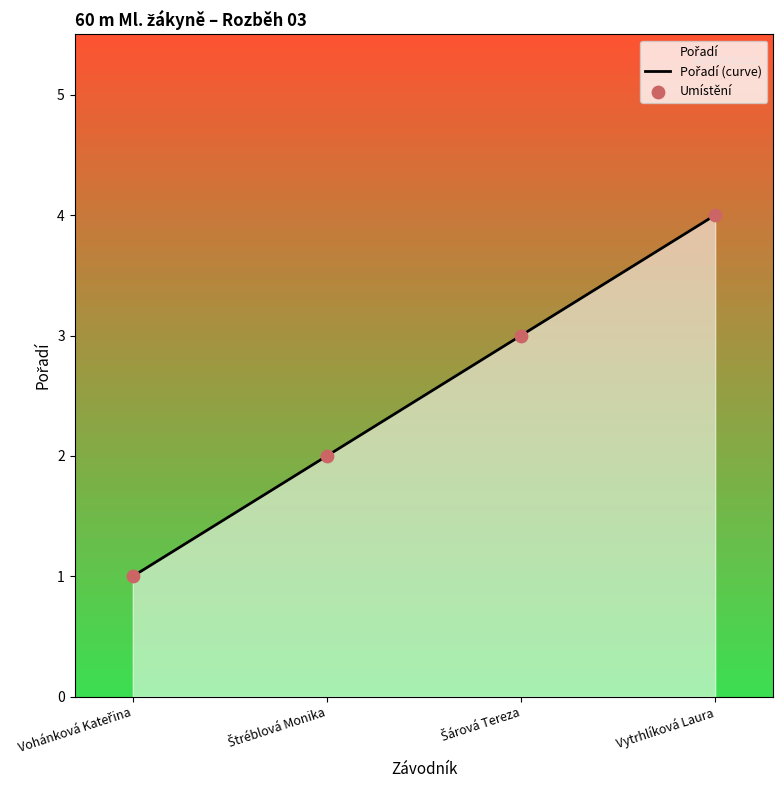

What is the change in value from Štréblová Monika to Šárová Tereza?

+1